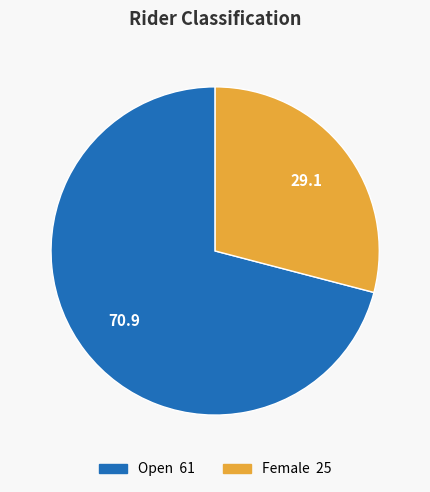

Does any single category account for the majority?

Yes